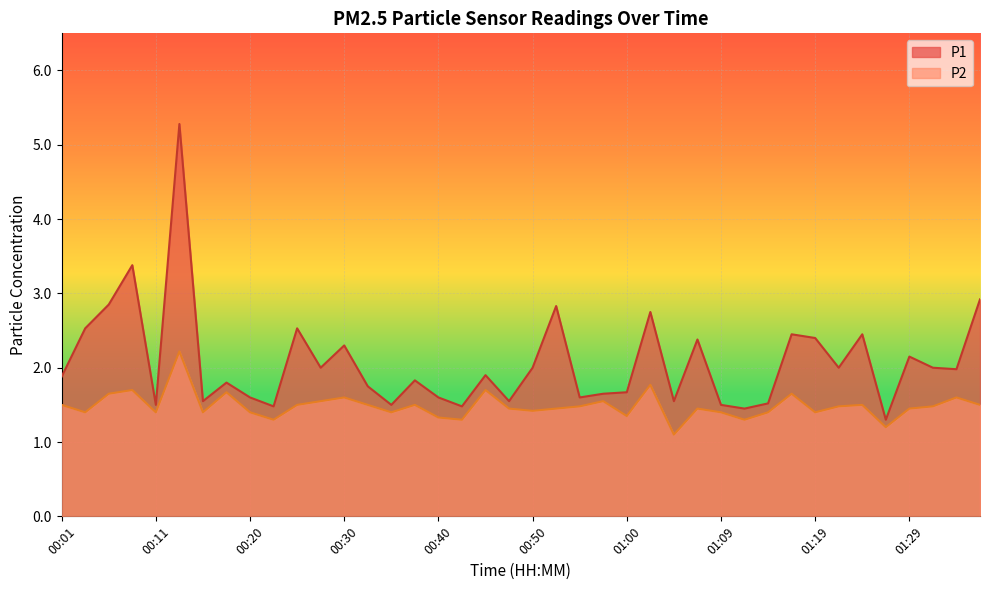

What is the average value of the P1 series?

2.1